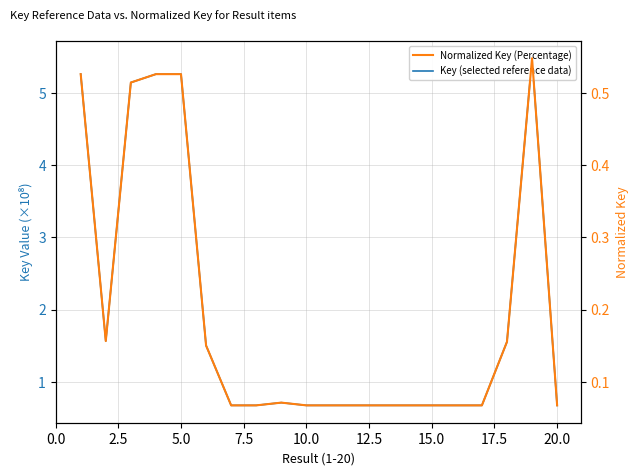

Which series has the largest range (max minus min)?

Key (selected reference data)